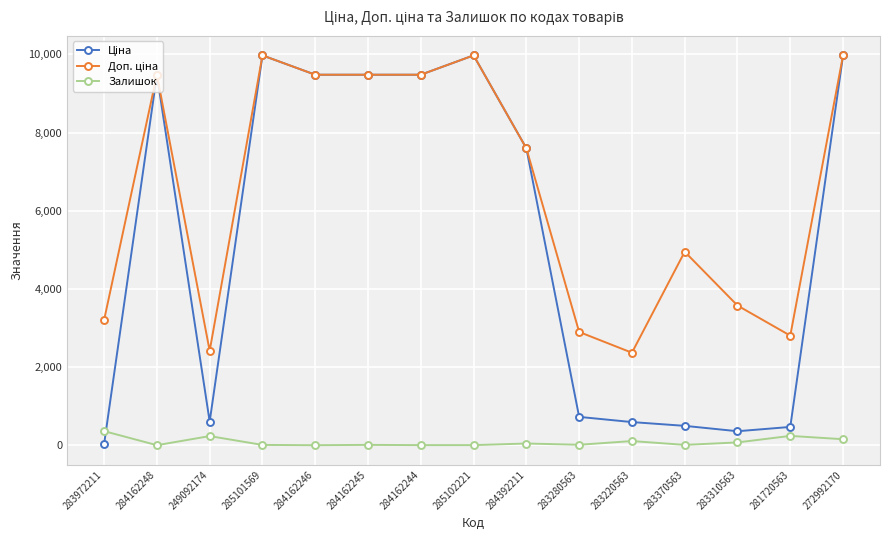

What is the highest value of the Залишок series?

360.0